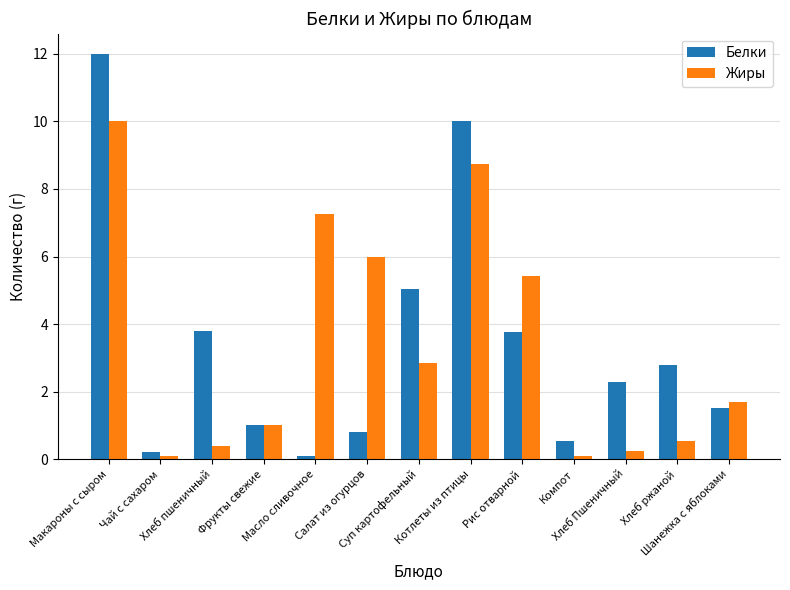

At how many categories does at least one series exceed 7?

3